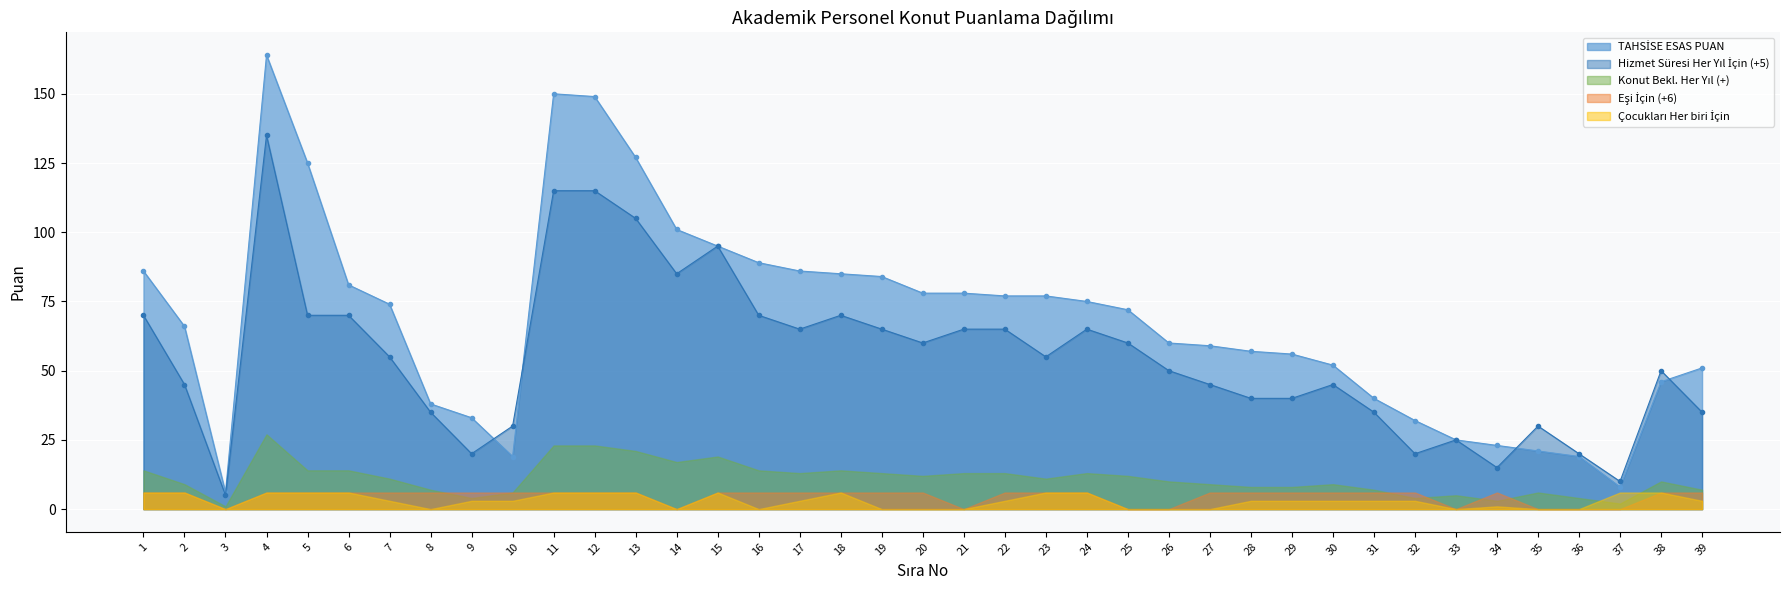

The value of Çocukları Her biri İçin at 16 is 4. True or false?

False